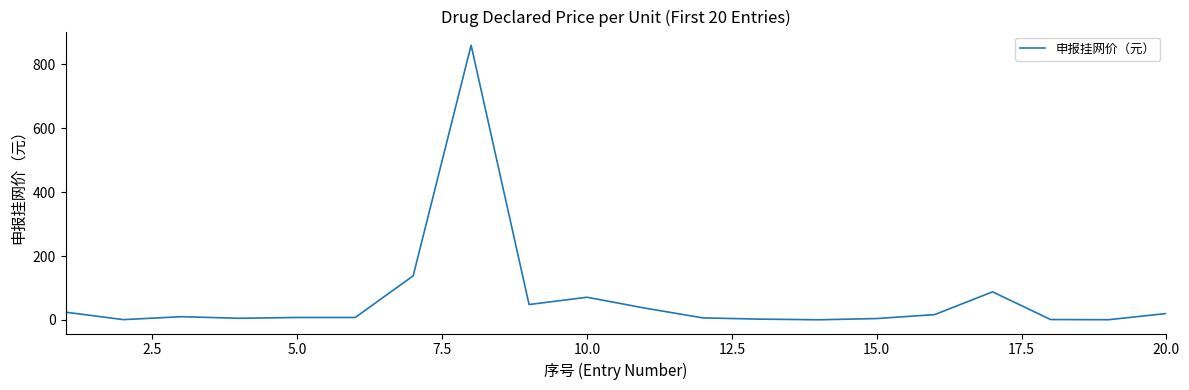

What is the maximum value shown in the chart?

860.0